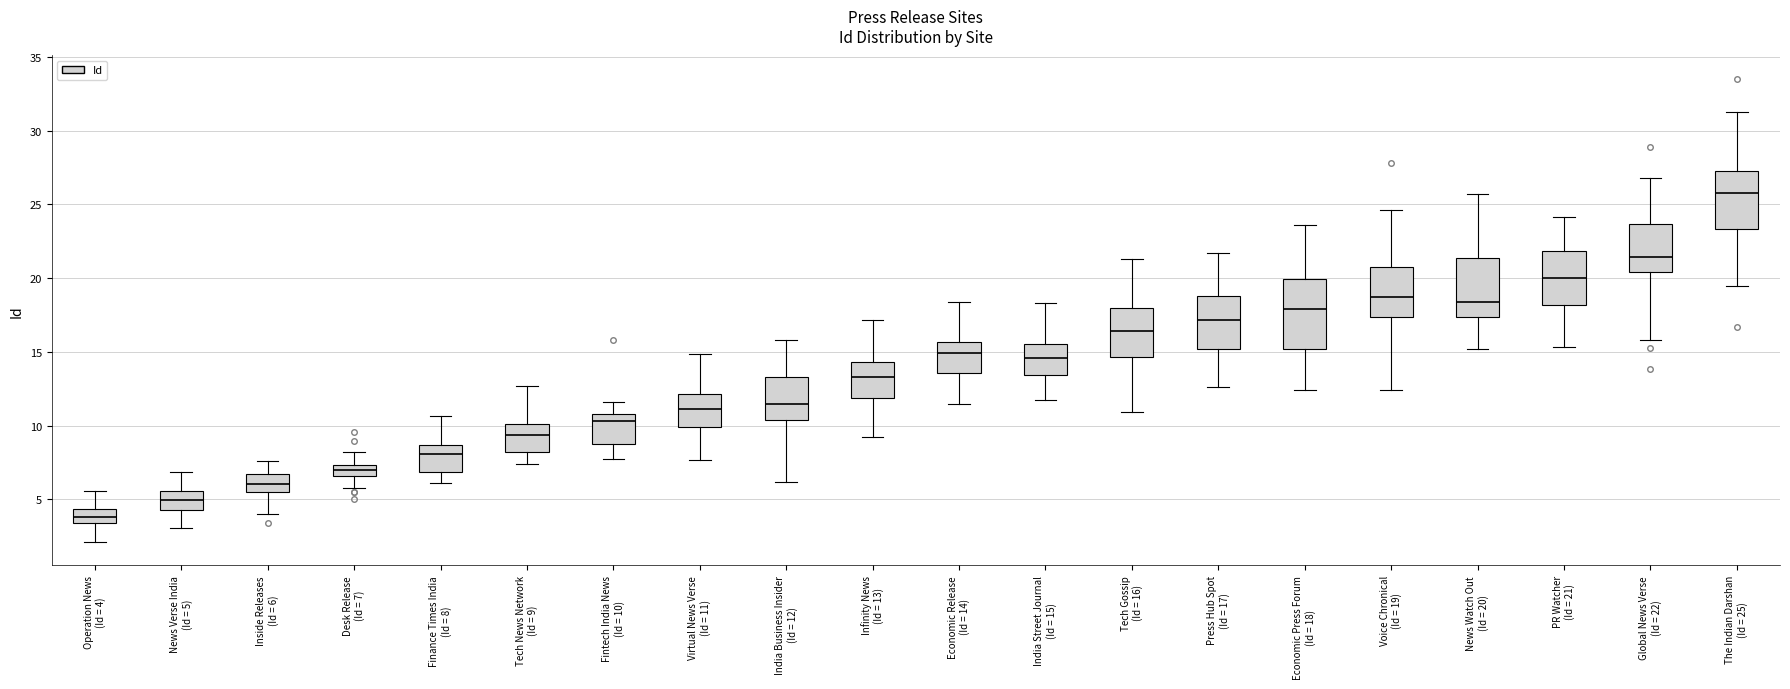

Where does the lower whisker of the box for Fintech India News (Id = 10) end on the y-axis? The values are not printed on the chart, so give them approximately, as read against the axis.

7.5